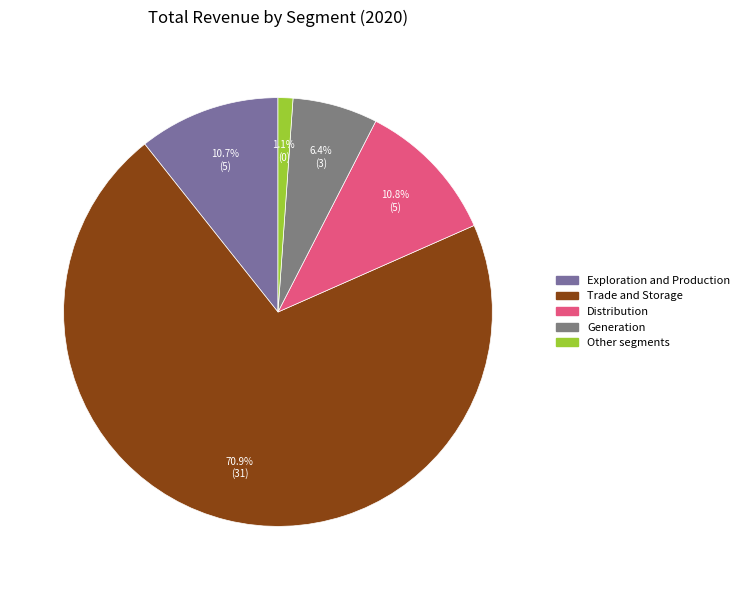

What is the majority slice?

Trade and Storage